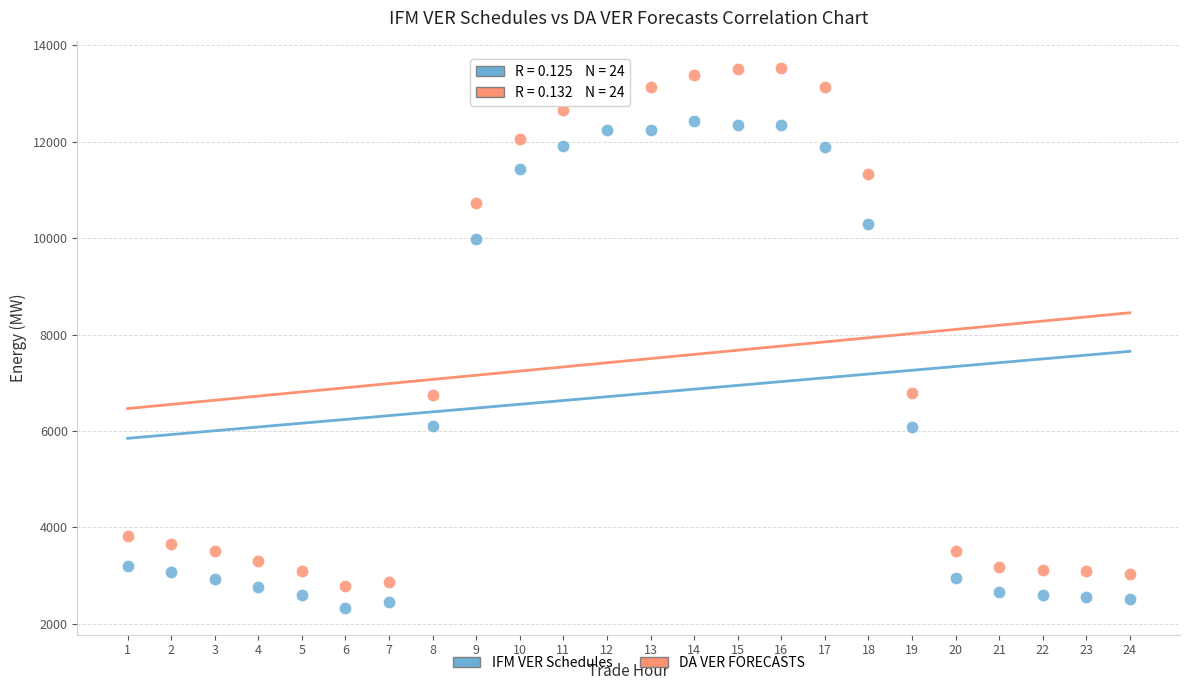

Which series has the widest spread of Y values?

DA VER FORECASTS